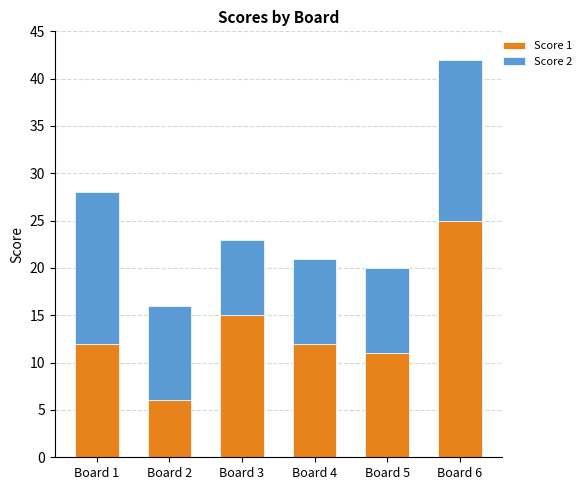

What are all the series names shown in the legend?

Score 1, Score 2